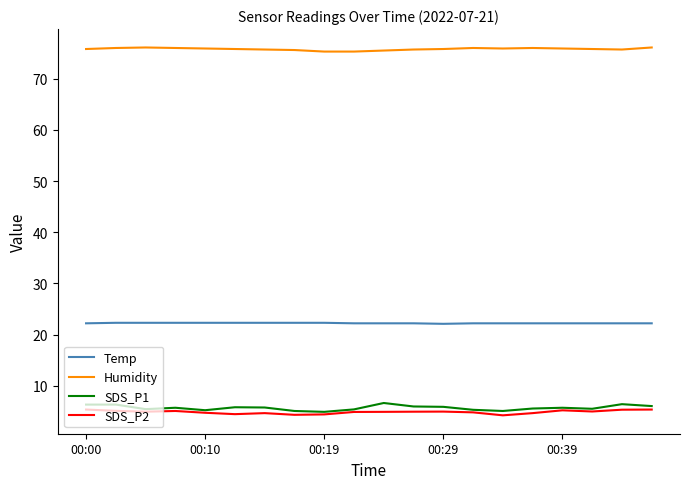

How many lines are shown in the chart?

4